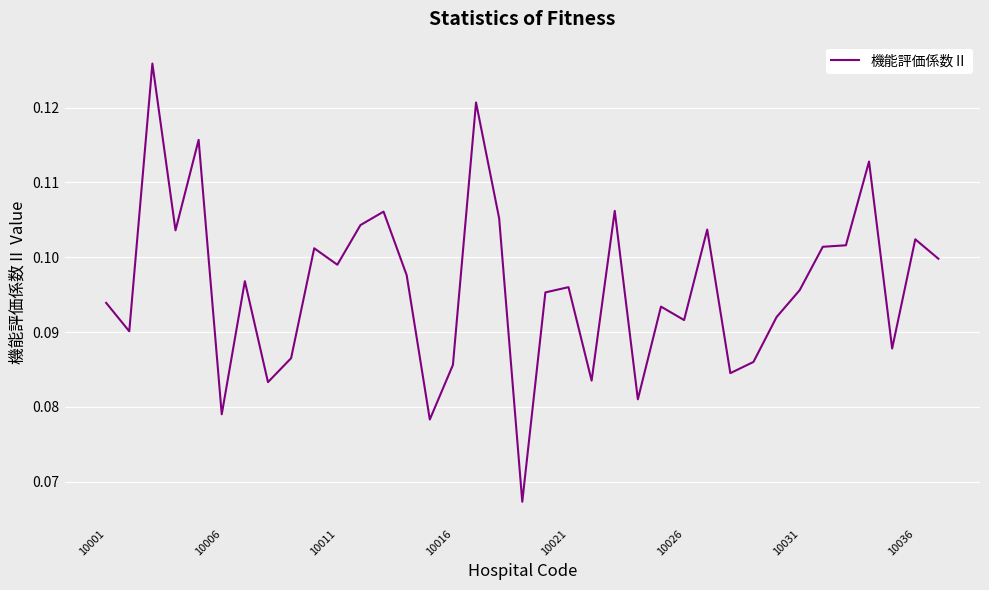

Does the chart display data point markers on the line(s)?

No